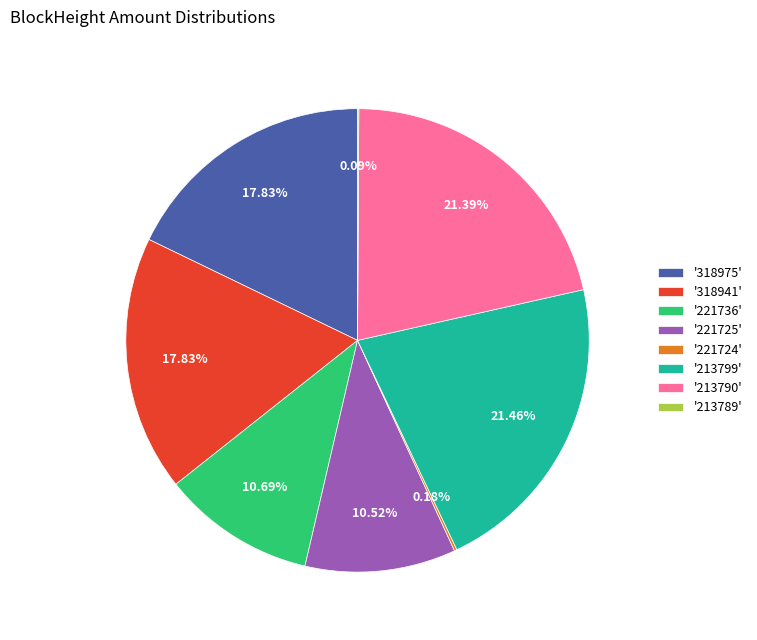

Do '213790' and '221736' together represent more than half of the pie?

No